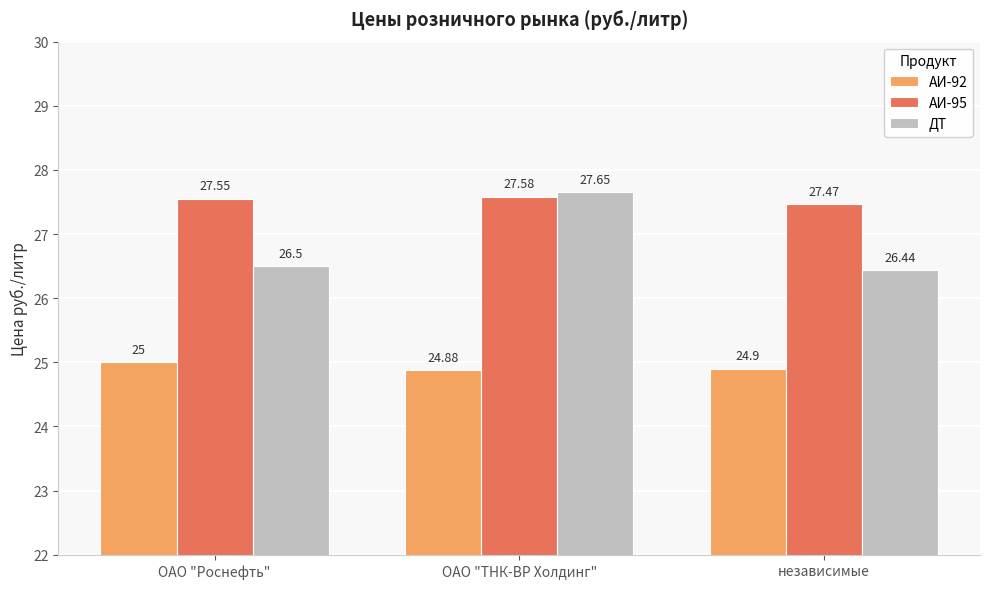

What is the sum of all АИ-95 values?

82.6